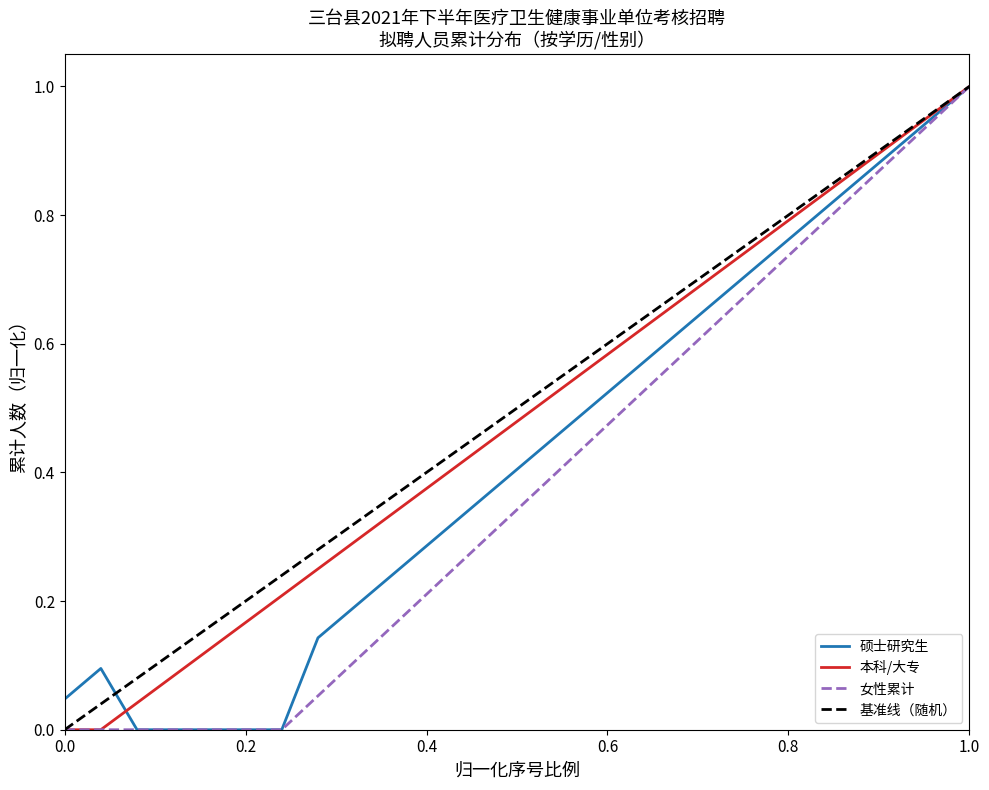

Does the chart display data point markers on the line(s)?

No